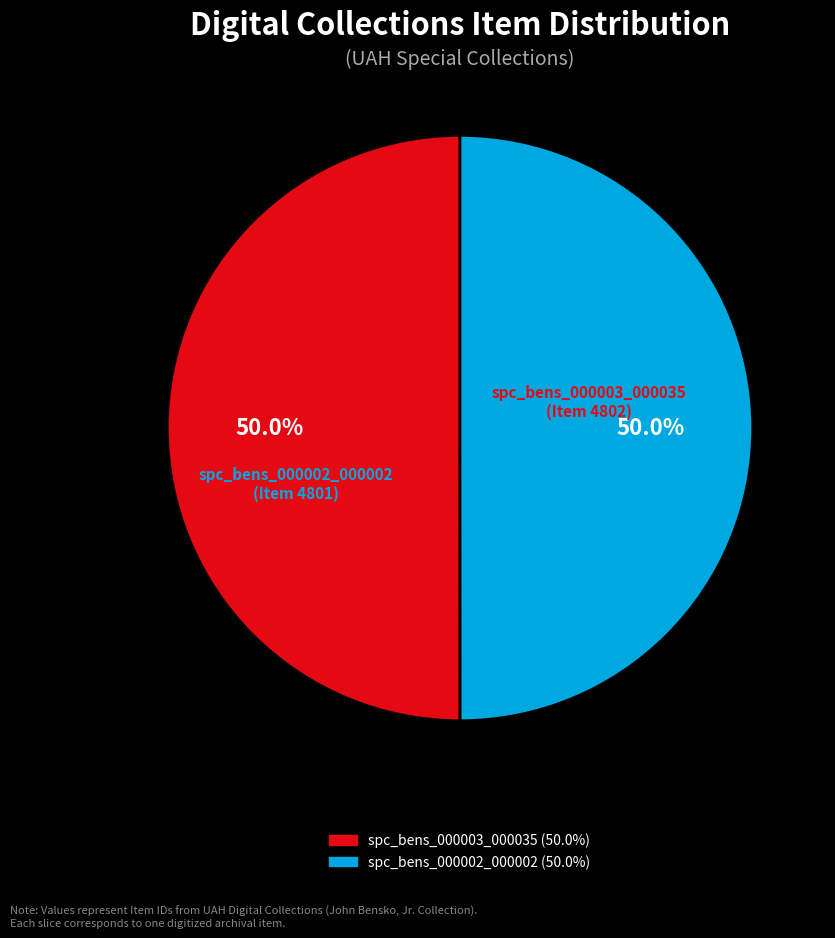

Count the number of slices in the pie.

2